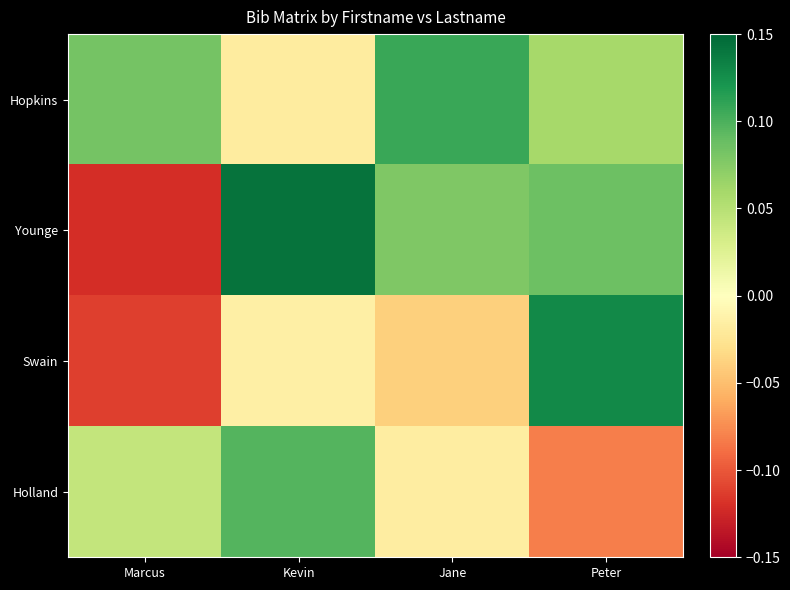

Between Kevin and Jane, which series saw the biggest shift?

Hopkins